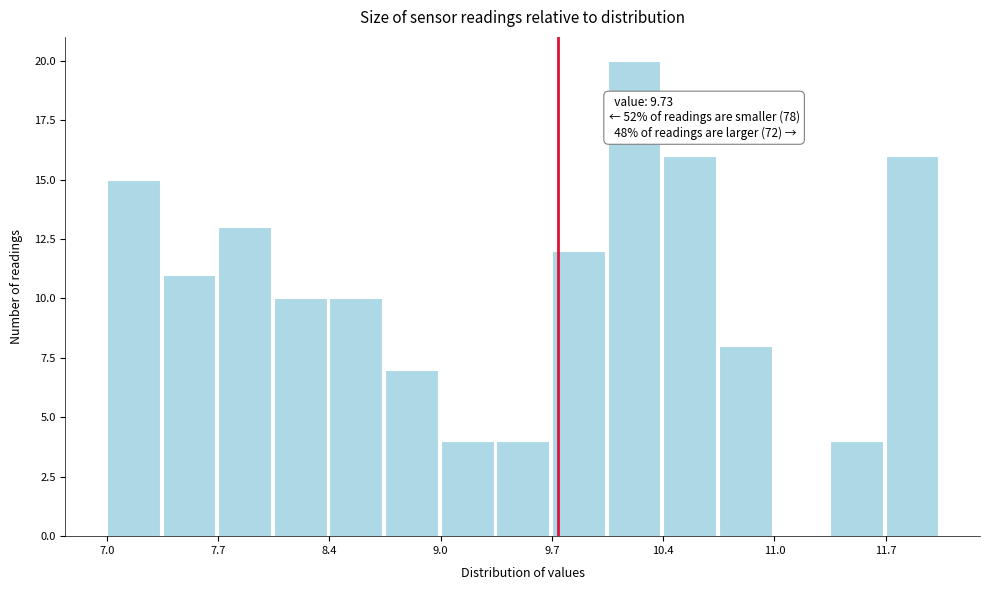

Read against the x-axis, roughly where is the centre of the tallest bar?

10.2